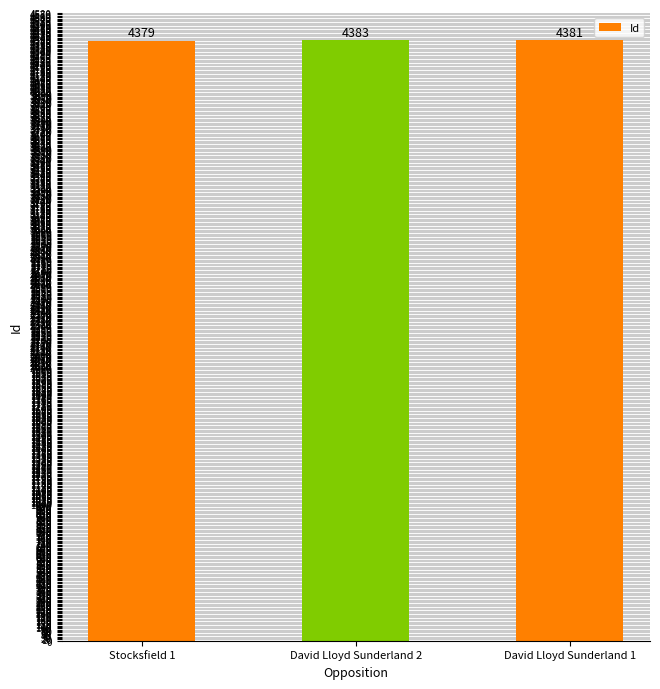

What is the ratio of the value at David Lloyd Sunderland 1 to the value at David Lloyd Sunderland 2?

1.0